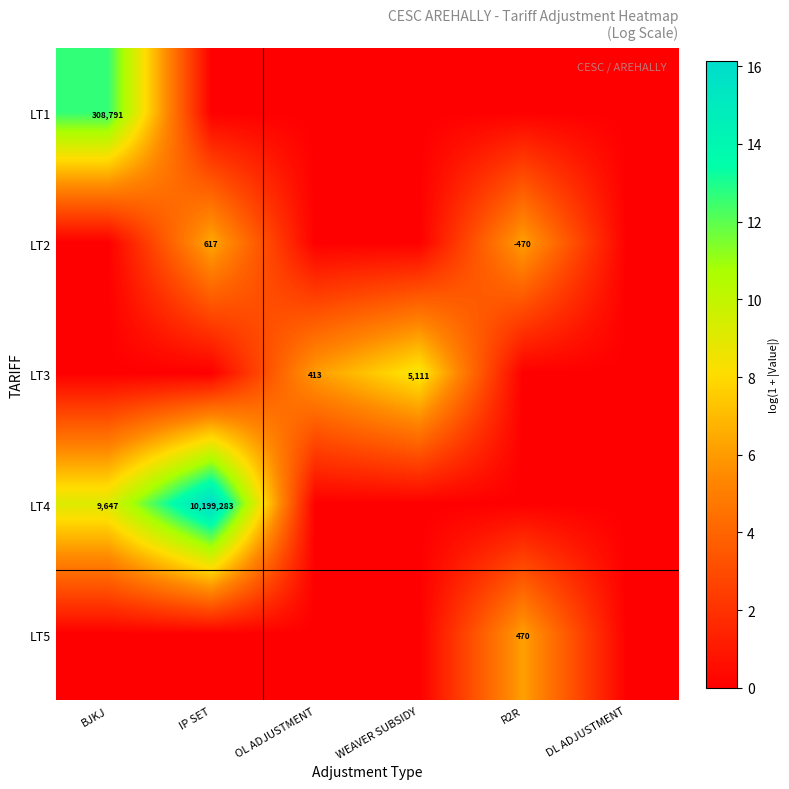

The LT3 series shows 213 at OL ADJUSTMENT. True or false?

False